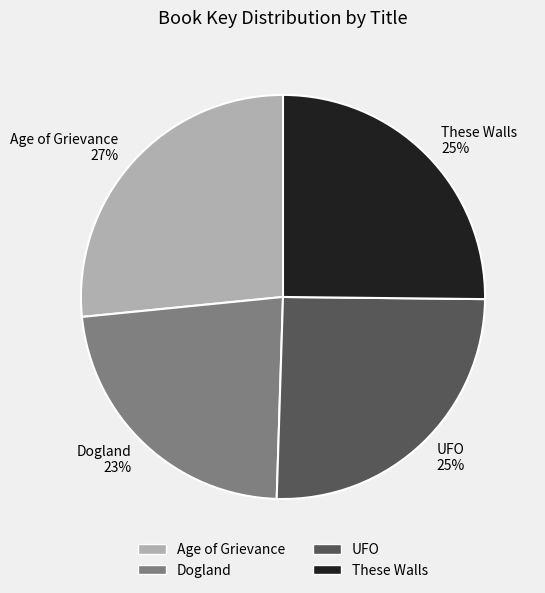

Does Age of Grievance account for over 50% of the chart?

No